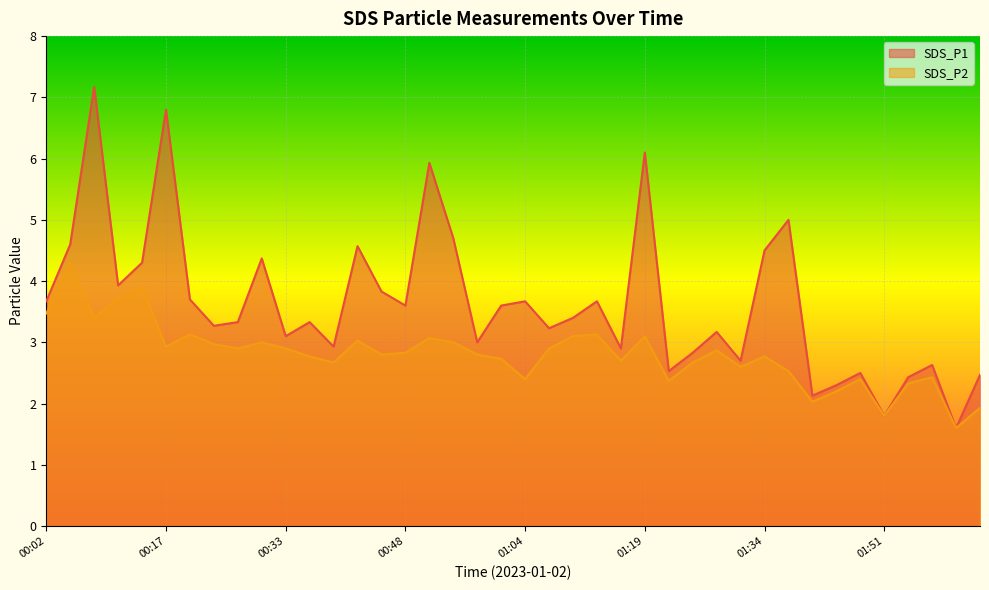

Reading left to right, what are all the values shown in this chart?

SDS_P1: 3.7	4.6	7.2	3.9	4.3	6.8	3.7	3.3	3.3	4.4	3.1	3.3	2.9	4.6	3.8	3.6	5.9	4.7	3.0	3.6	3.7	3.2	3.4	3.7	2.9	6.1	2.5	2.8	3.2	2.7	4.5	5.0	2.1	2.3	2.5	1.8	2.4	2.6	1.6	2.5
SDS_P2: 3.5	4.3	3.4	3.7	3.9	2.9	3.1	3.0	2.9	3.0	2.9	2.8	2.7	3.0	2.8	2.8	3.1	3.0	2.8	2.7	2.4	2.9	3.1	3.1	2.7	3.1	2.4	2.7	2.9	2.6	2.8	2.5	2.0	2.2	2.4	1.8	2.3	2.4	1.6	1.9